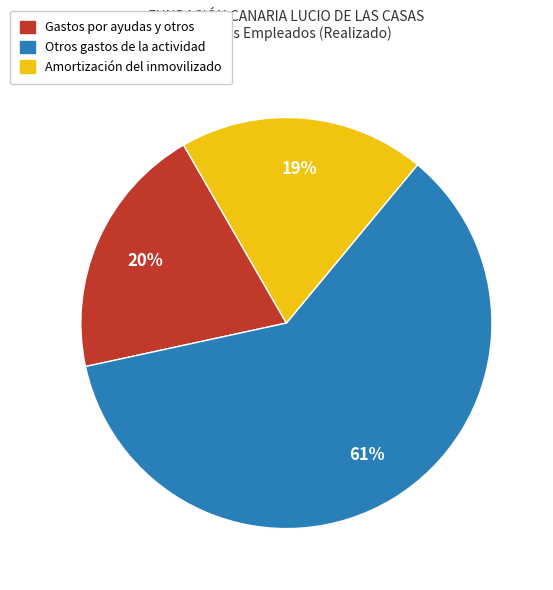

Which slice is the smallest?

Amortización del inmovilizado